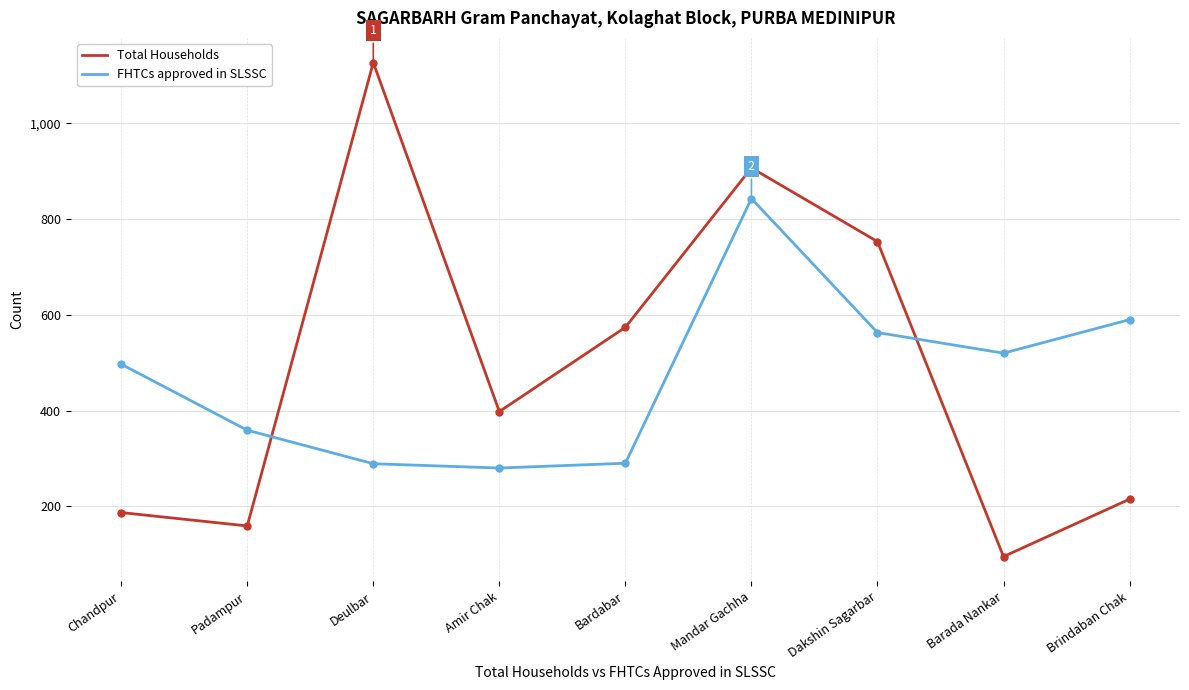

What is the lowest value of the Total Households series?

95